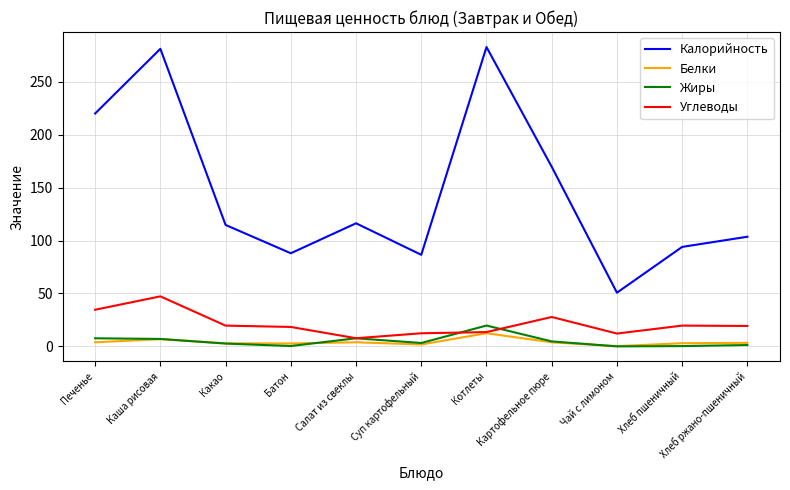

Is this an area chart (filled region under the line)?

No